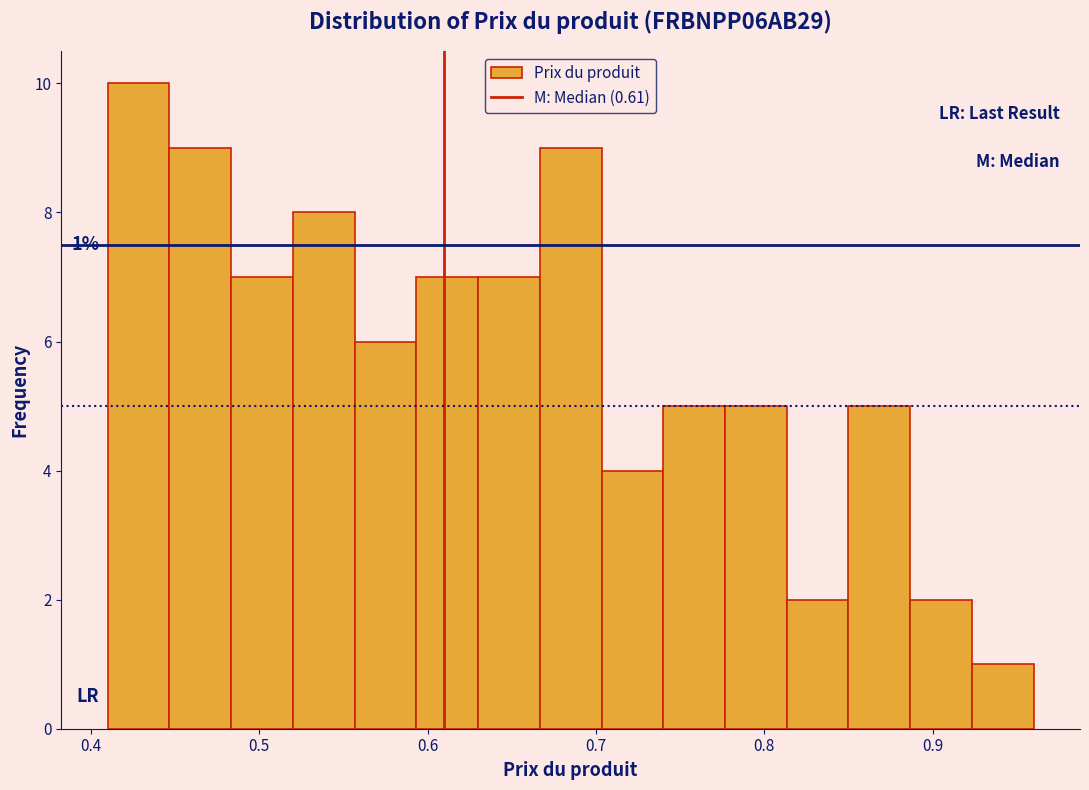

Around what value on the x-axis is the tallest bar? Give the approximate position of its centre, as read against the axis.

0.43